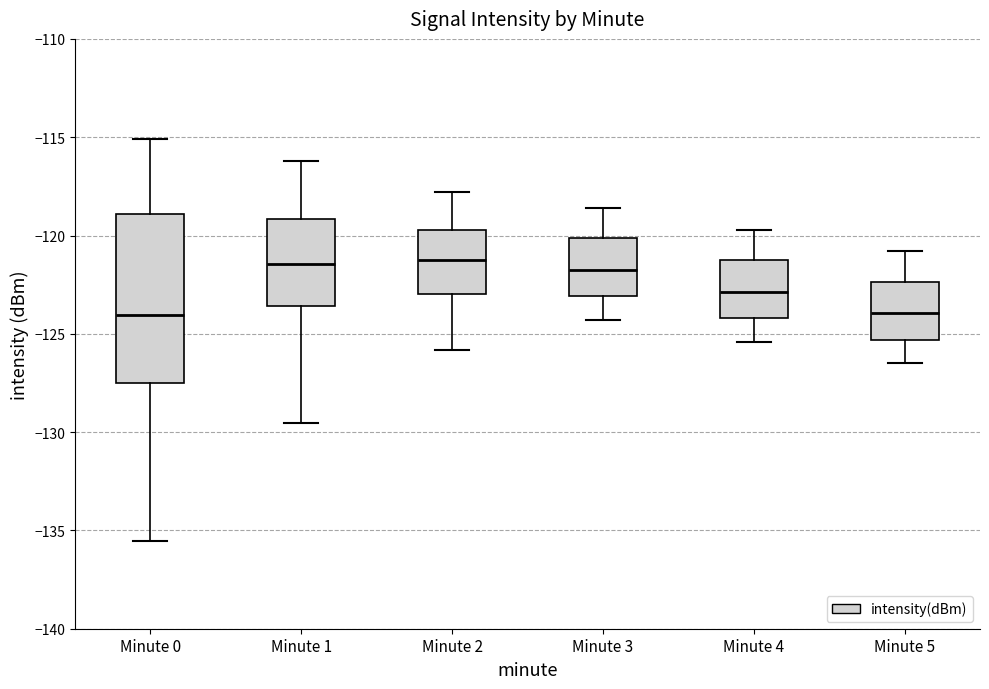

Comparing the boxes themselves (not the whiskers), which one is the tallest?

Minute 0